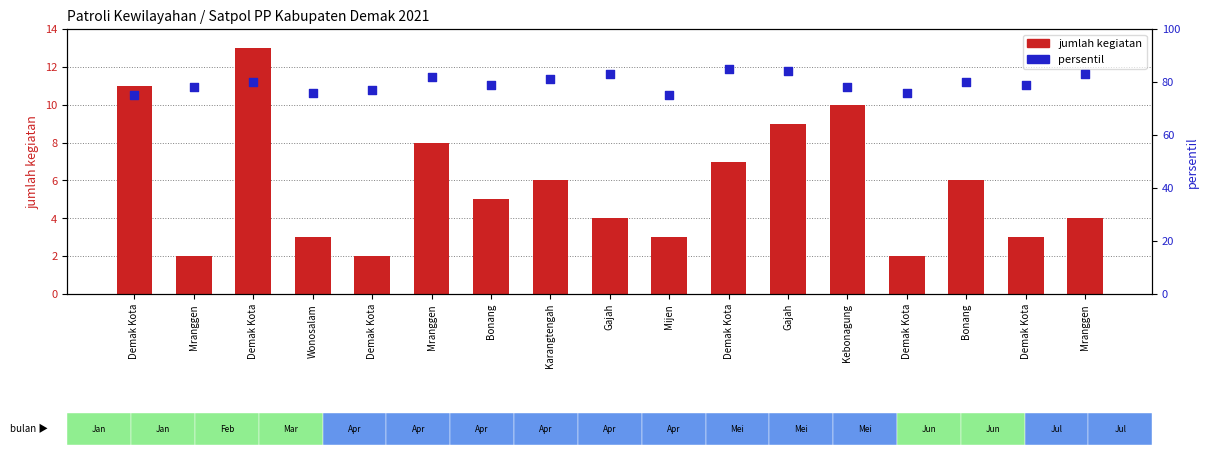

Which series has the largest total across all categories?

persentil